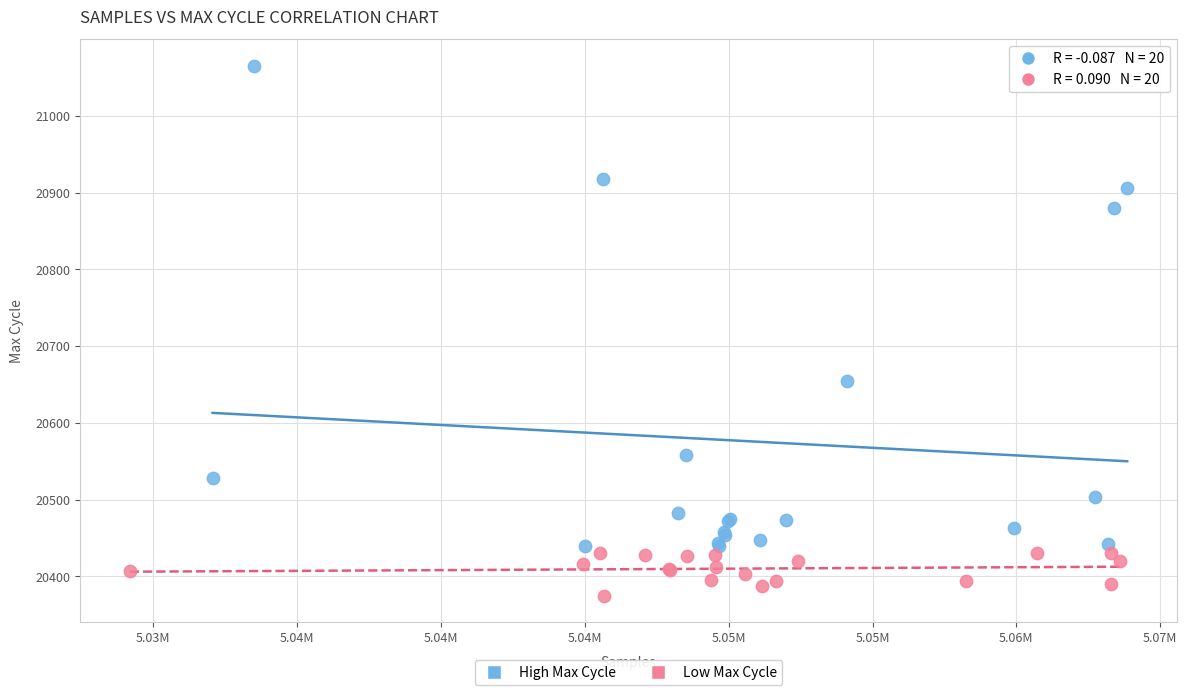

Which series reaches the maximum Y coordinate?

High Max Cycle